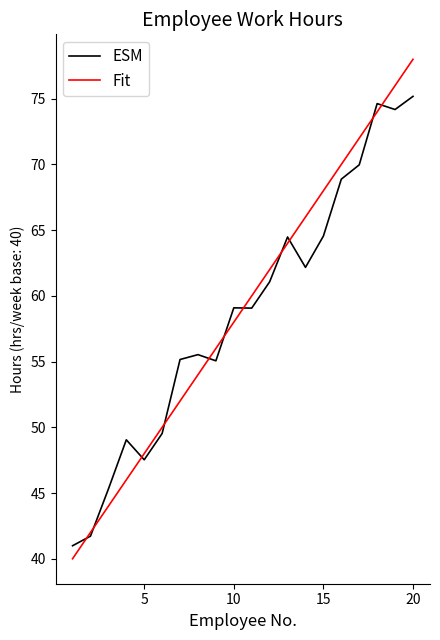

True or false: Fit has more than 2 points higher than both neighbors.

False